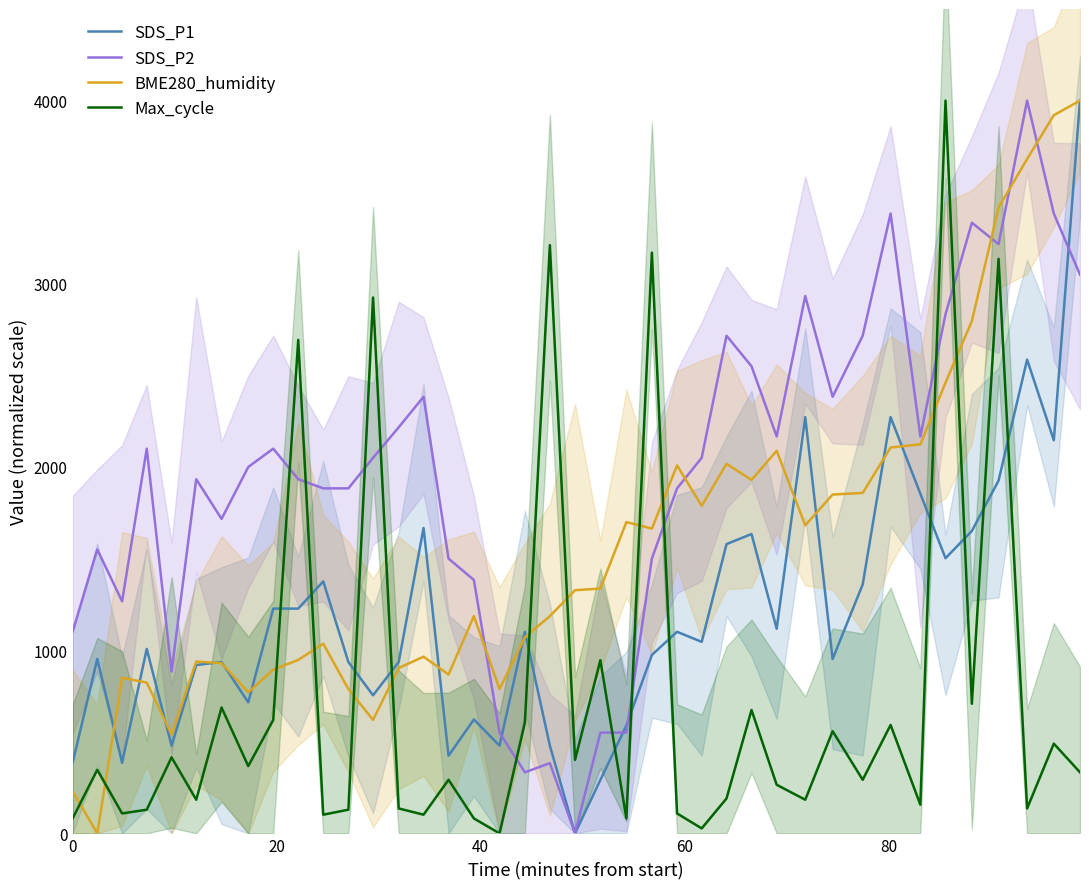

After their last crossing, which series has the higher values: Max_cycle or BME280_humidity?

BME280_humidity